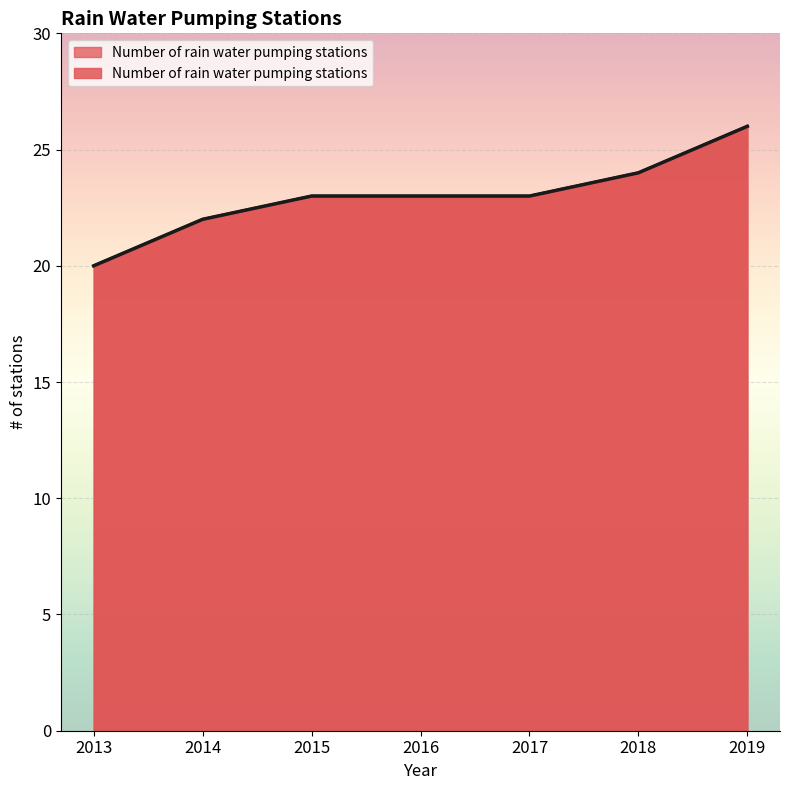

At which label is the value closest to 23?

2015